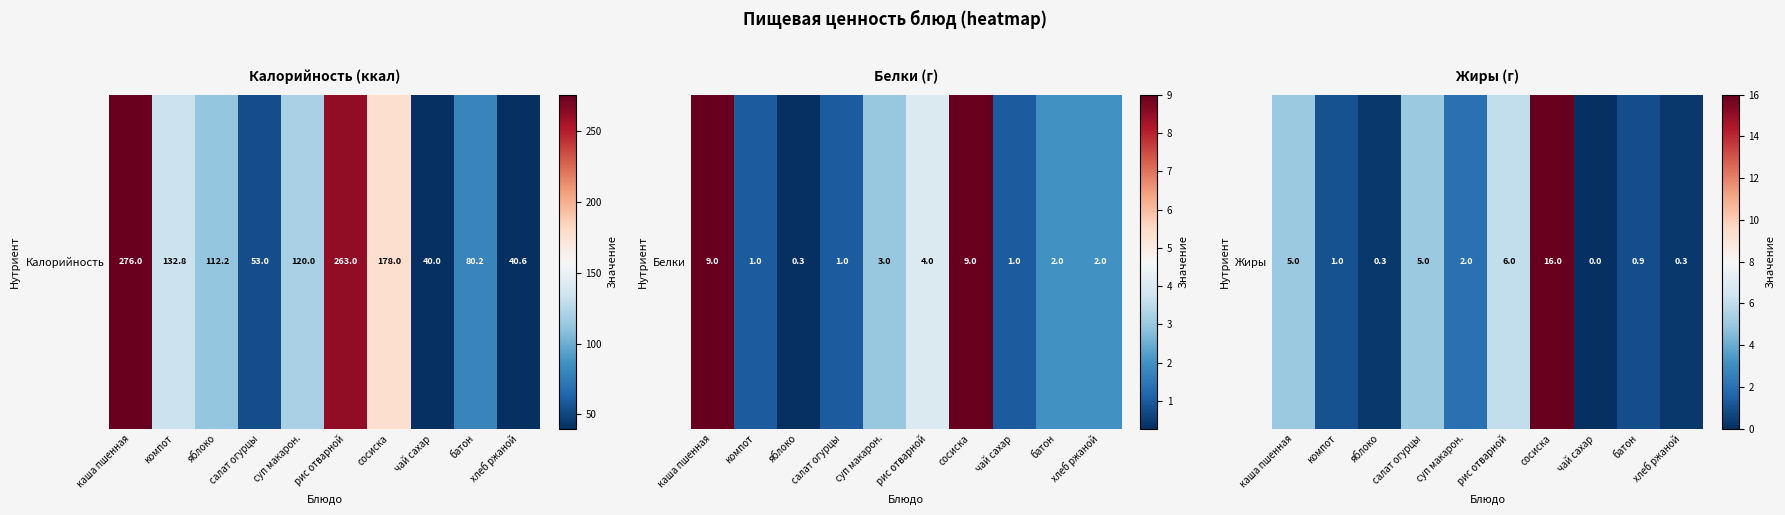

The value at сосиска is 6.6. True or false?

False